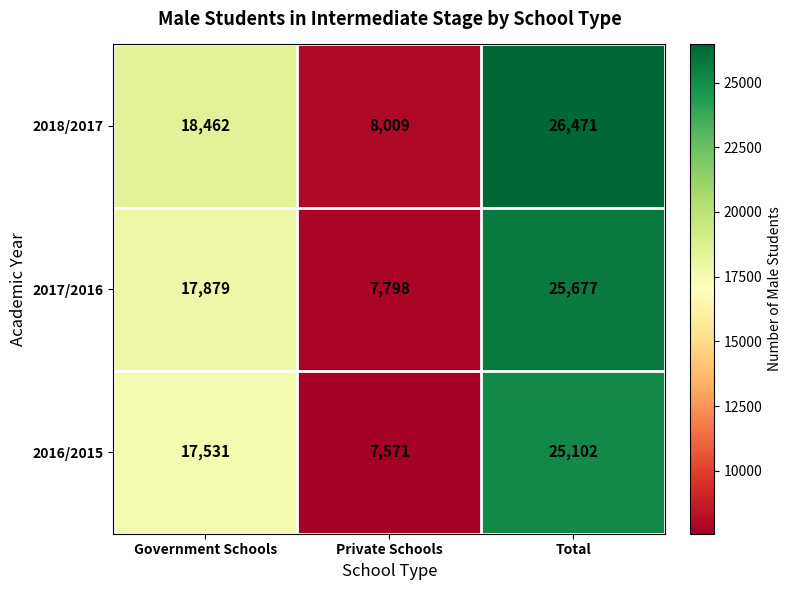

Count the number of categories in the chart.

3